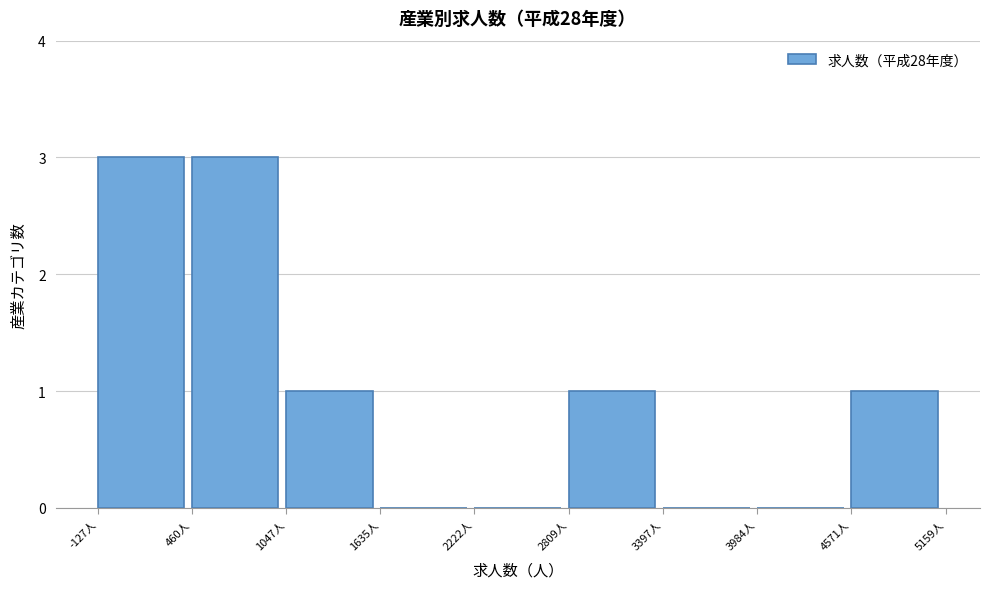

How tall is the bar that spans -100 to 500 on the x-axis? Neither the bar edges nor the heights are printed on the chart, so give them approximately, as read against the axes.

3